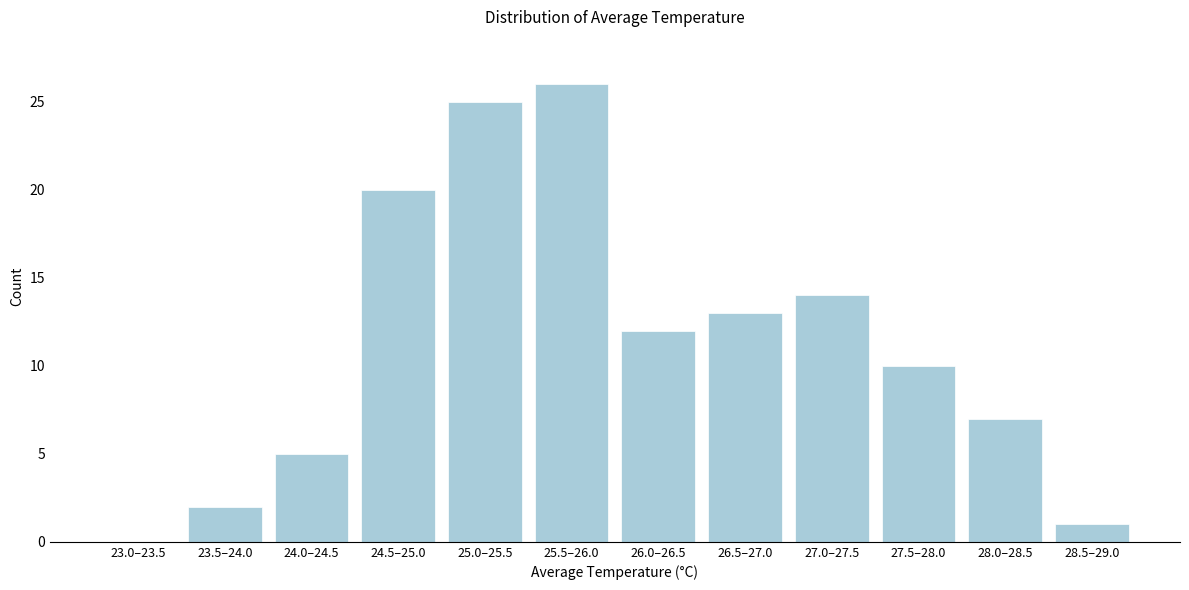

Reading right to left, extract all data points from this chart.

28.5–29.0=1	28.0–28.5=7	27.5–28.0=10	27.0–27.5=14	26.5–27.0=13	26.0–26.5=12	25.5–26.0=26	25.0–25.5=25	24.5–25.0=20	24.0–24.5=5	23.5–24.0=2	23.0–23.5=0